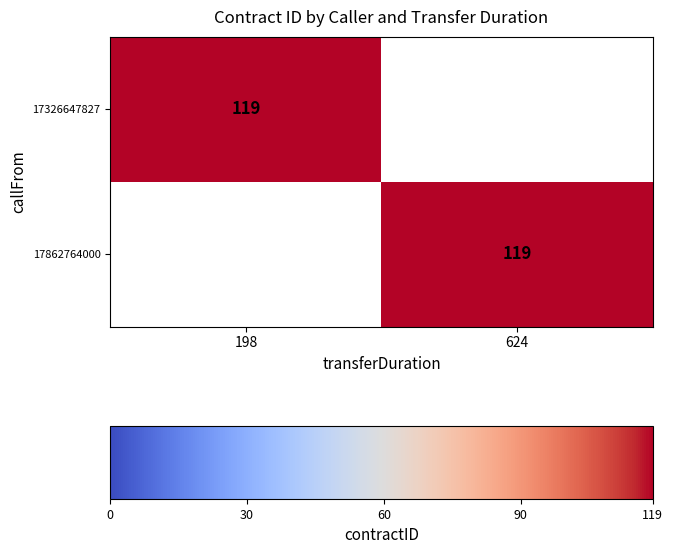

Is it true that 17862764000 equals 119 at 624?

True